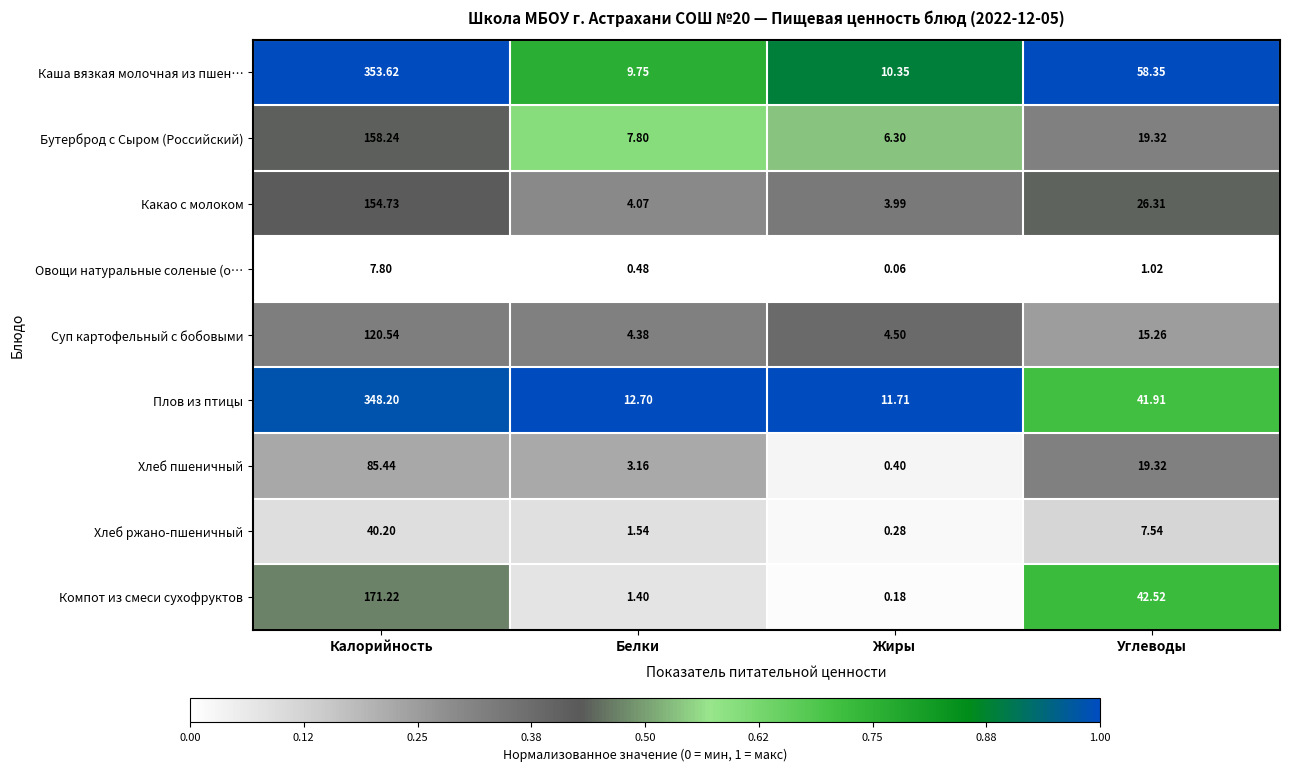

At which label is Какао с молоком closest to 79?

Углеводы